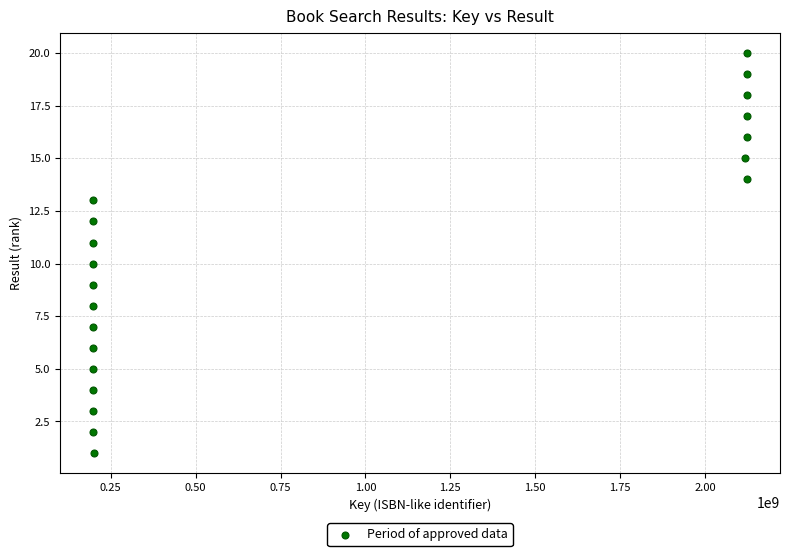

What is the range of X values (max minus min)?

1927975929